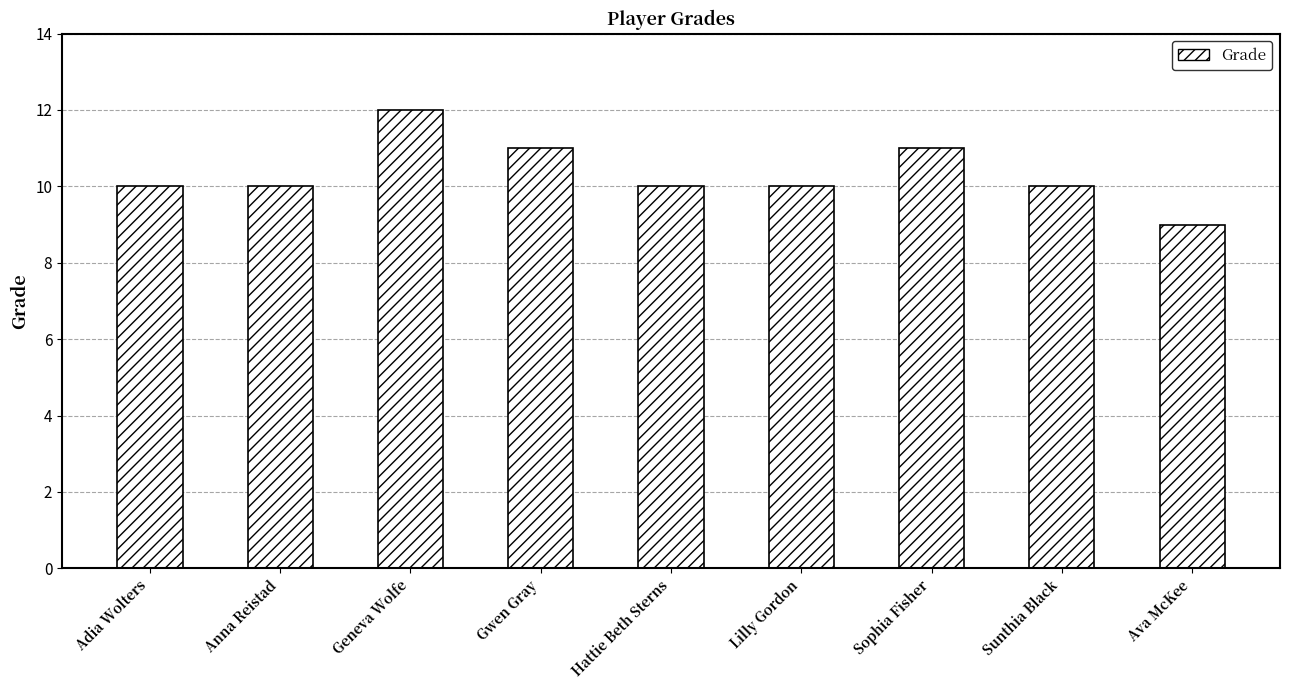

How many categories are shown in the chart?

9